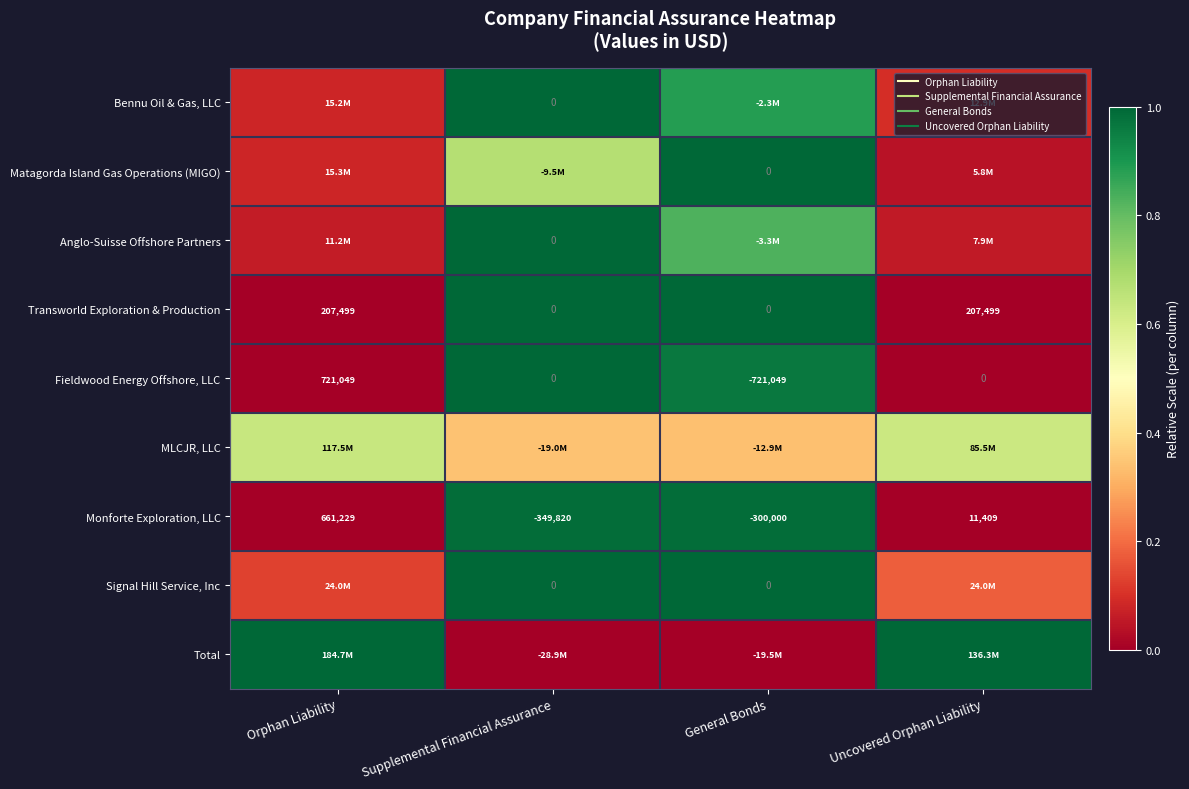

The Transworld Exploration & Production series shows 1.0 at General Bonds. True or false?

True